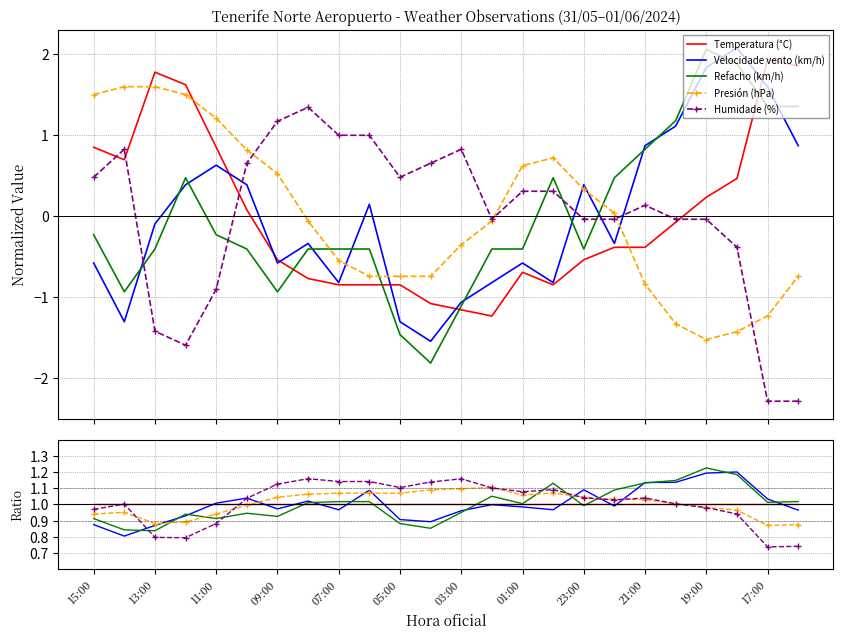

What is the greatest value displayed?

1.2